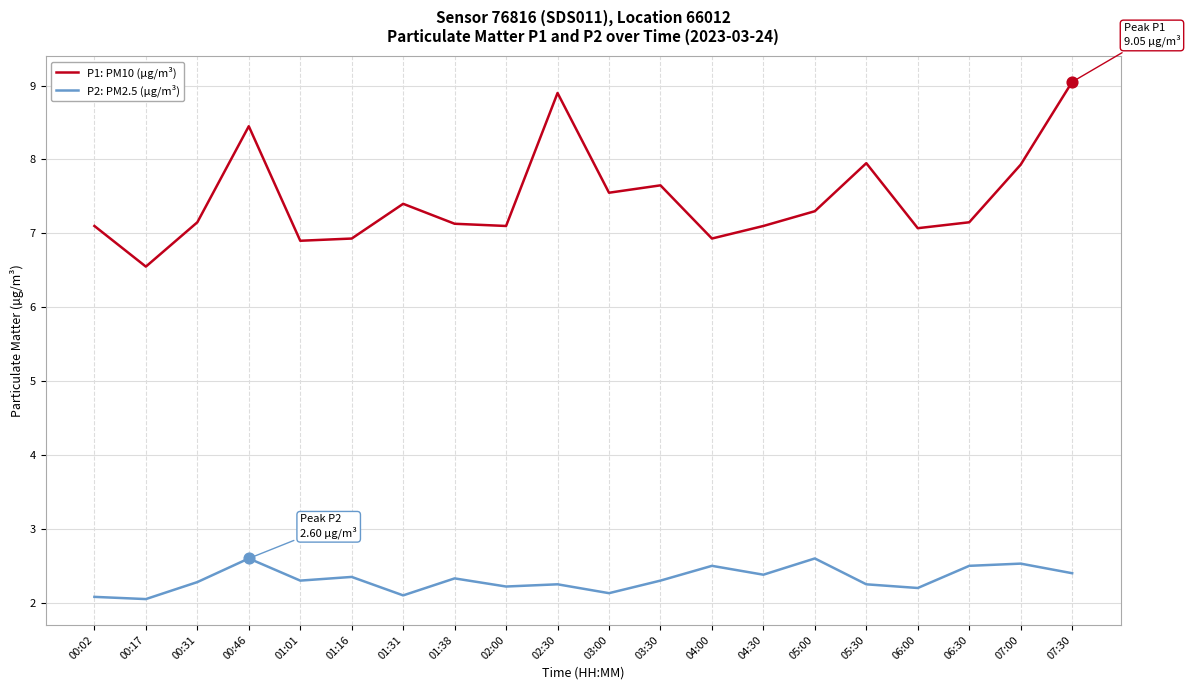

Is the value of P2: PM2.5 (µg/m³) at 05:30 greater than the value of P1: PM10 (µg/m³) at 07:30?

No